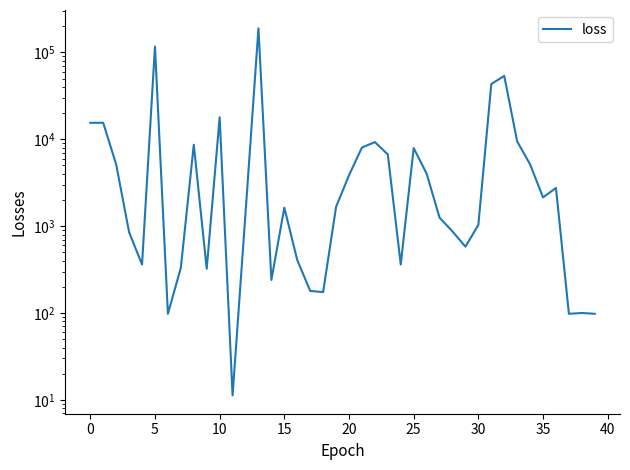

True or false: there are more than 1 points higher than both neighbors.

True